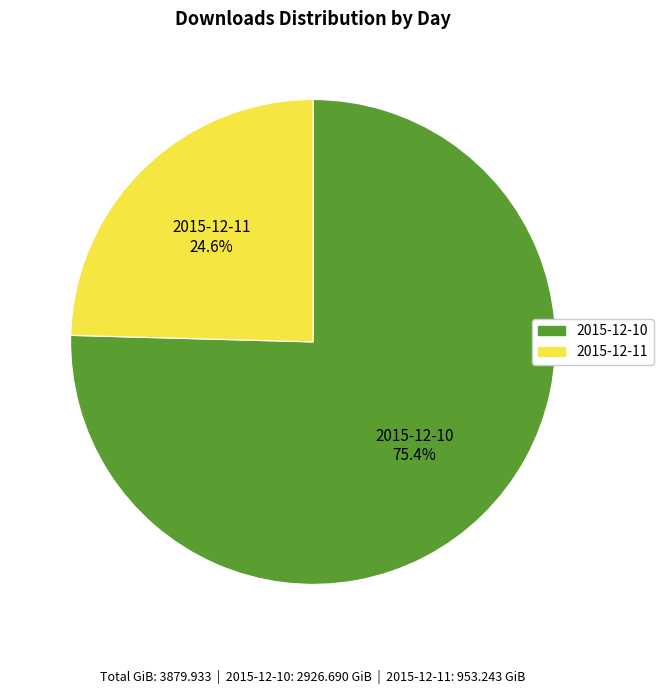

To the nearest percent, what is the difference between the 2015-12-11 and 2015-12-10 slice percentages?

51%